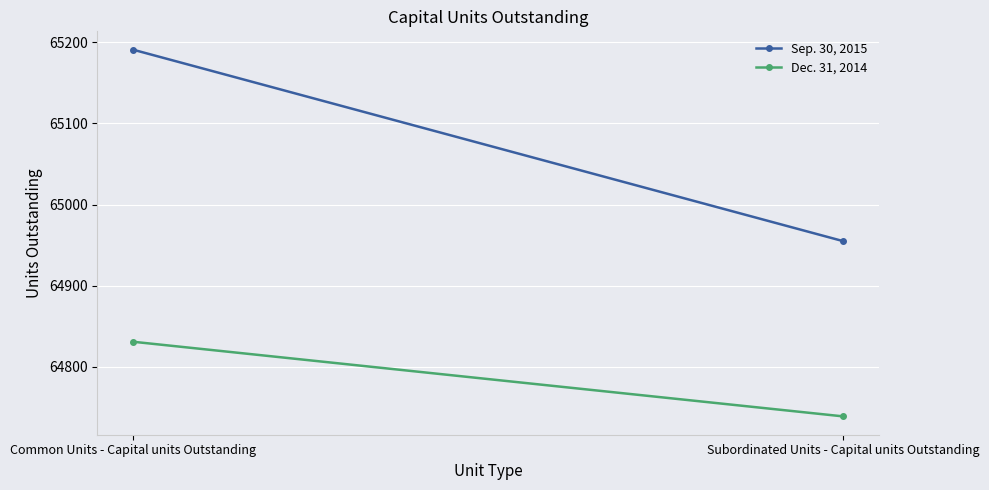

Reading left to right, extract all data points from this chart.

Sep. 30, 2015: Common Units - Capital units Outstanding=65191	Subordinated Units - Capital units Outstanding=64955
Dec. 31, 2014: Common Units - Capital units Outstanding=64831	Subordinated Units - Capital units Outstanding=64739